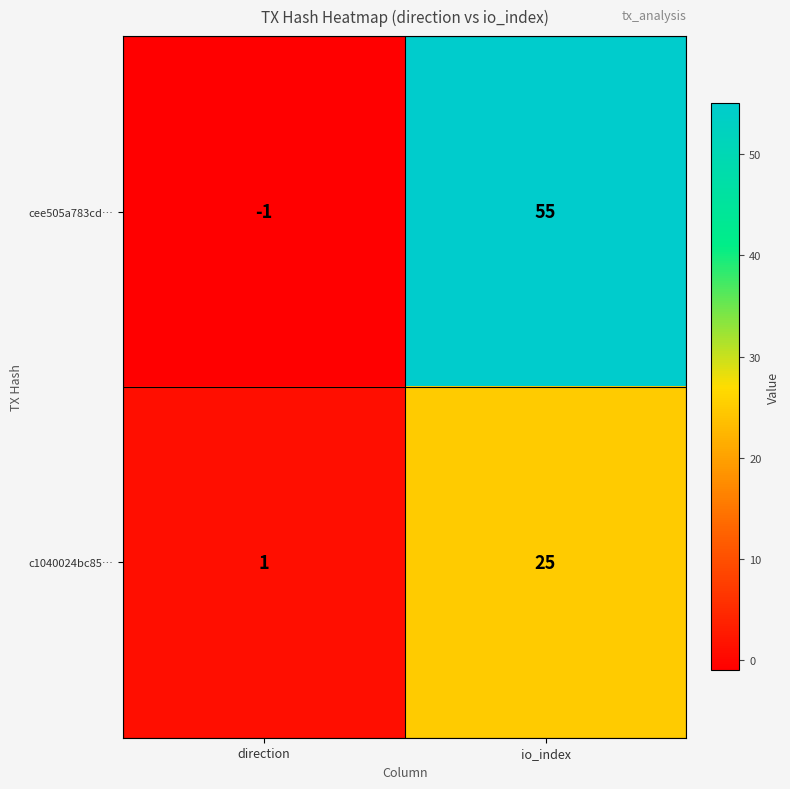

Where is c1040024bc85… nearest to the value 13?

direction